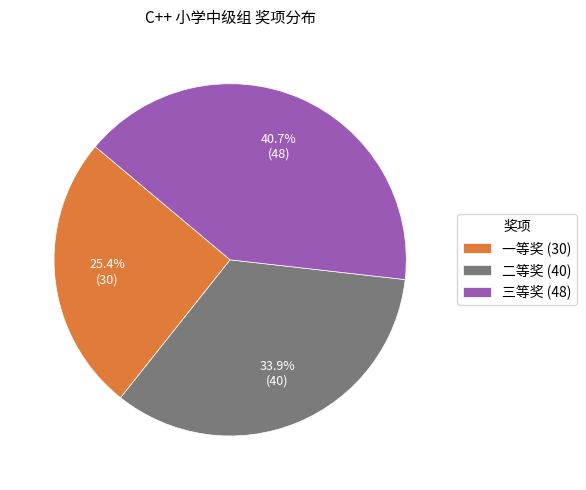

To the nearest percent, what portion does 一等奖 represent?

25%